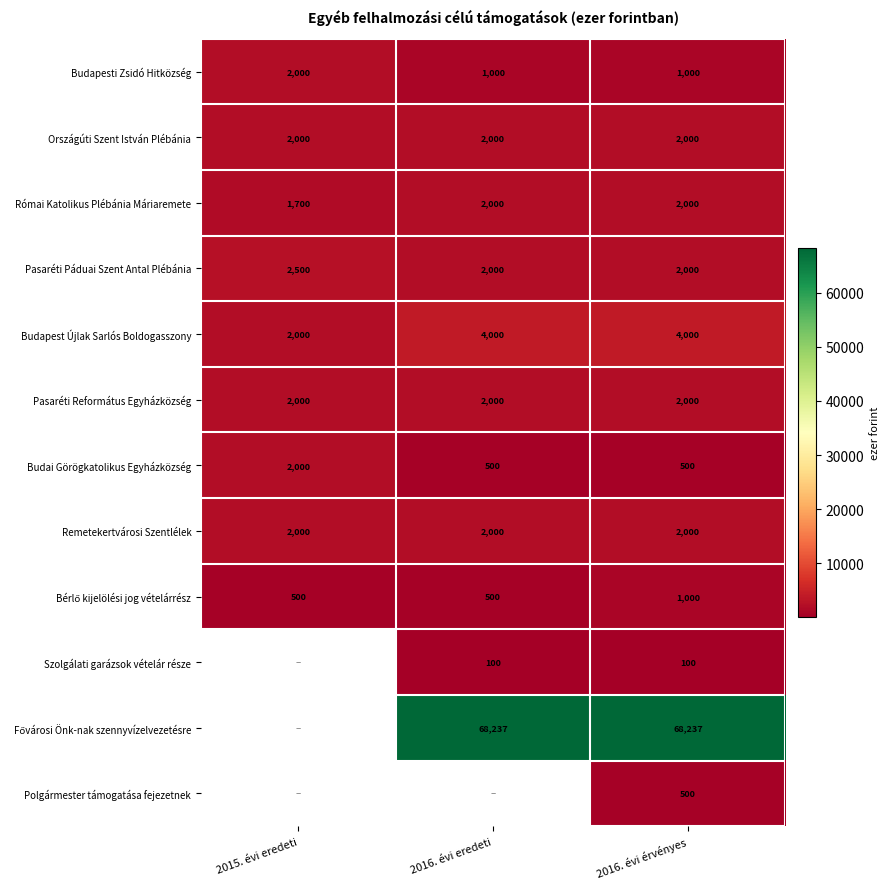

Where is Budapest Újlak Sarlós Boldogasszony nearest to the value 3000?

2015. évi eredeti